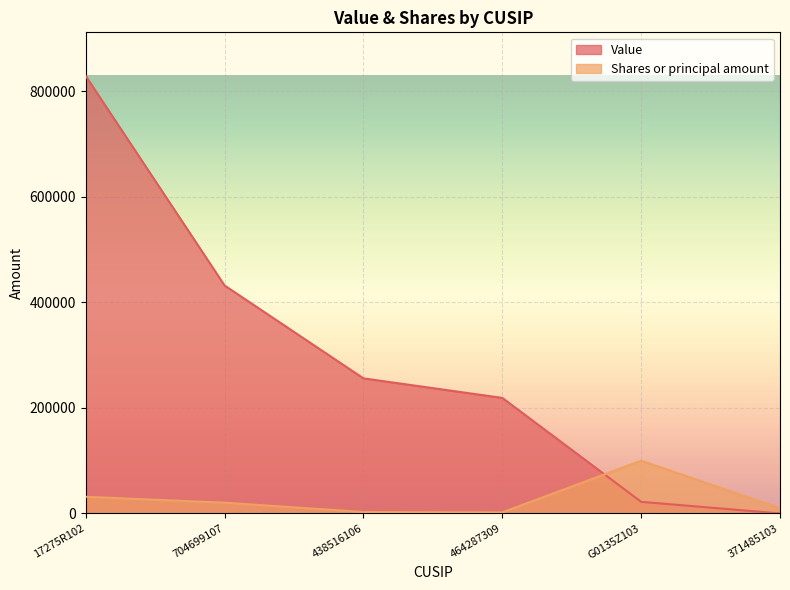

What is the difference between the Value values at 438516106 and 704699107?

176000